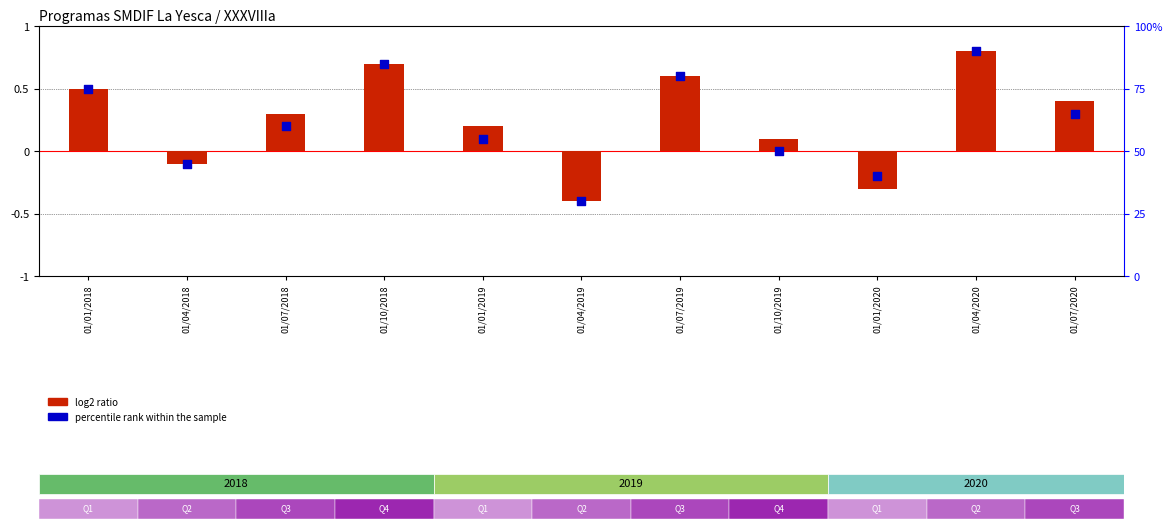

Is the value of log2 ratio at 01/04/2020 greater than the value of percentile rank within the sample at 01/07/2020?

No